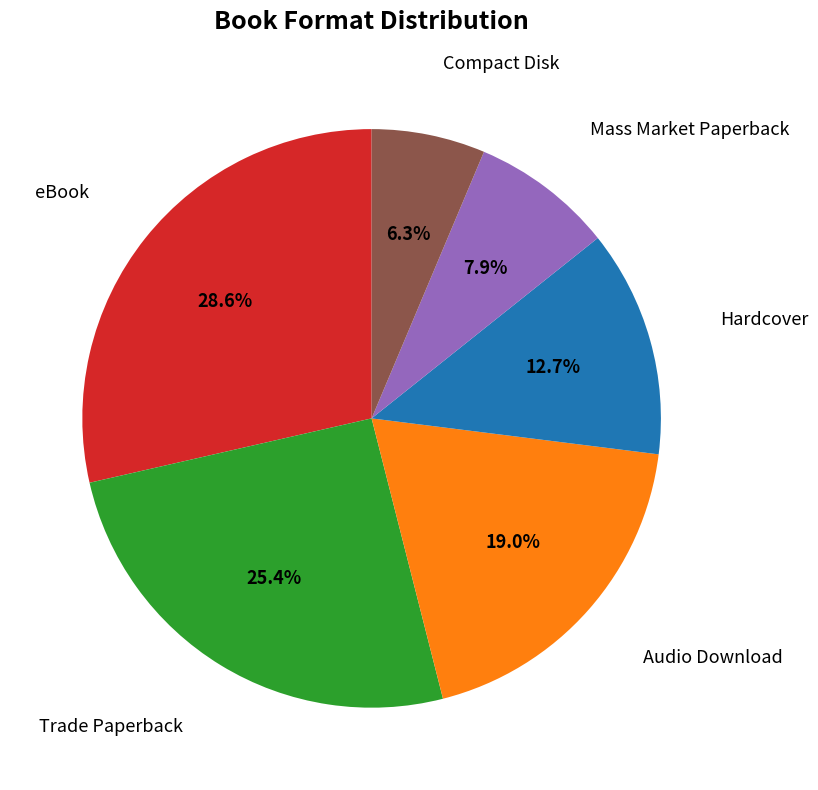

Is it true that Mass Market Paperback is 15% of the pie?

False